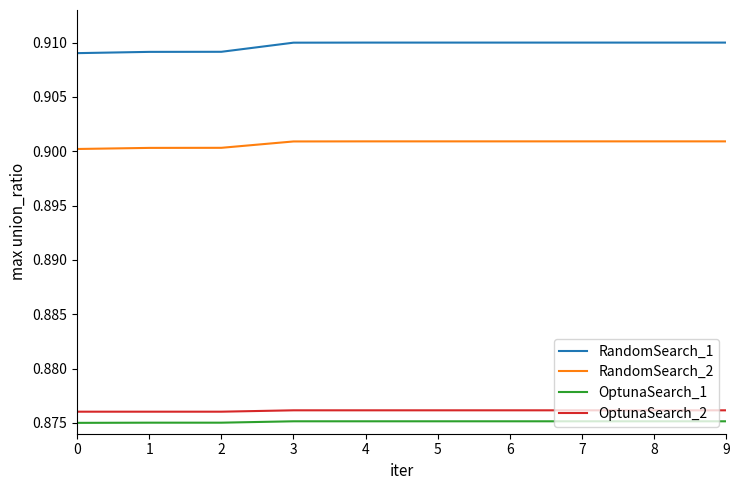

The value of RandomSearch_1 at 7 is 1.2. True or false?

False